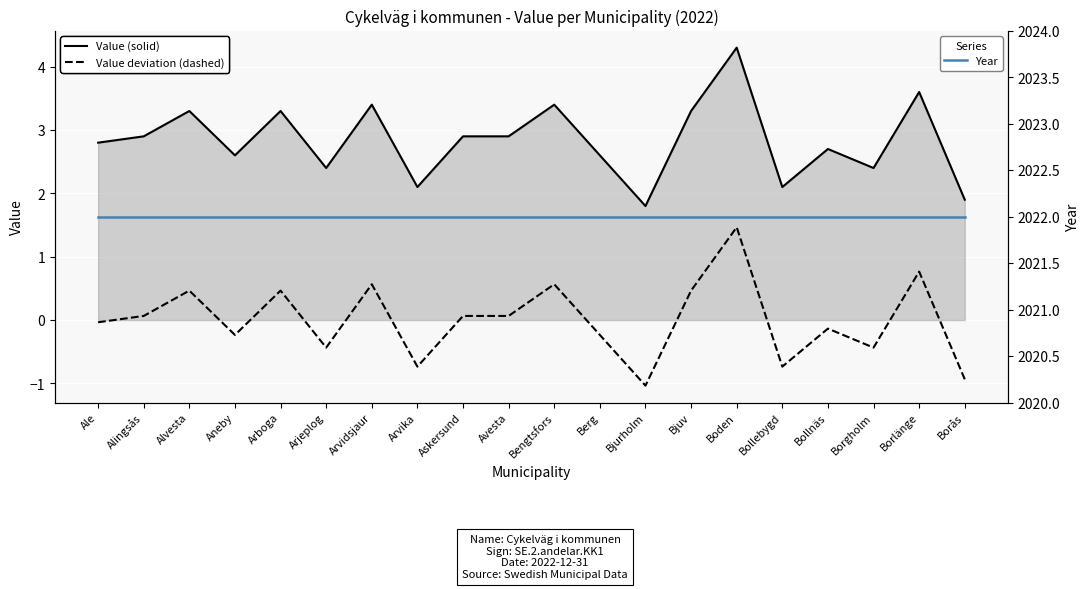

Which label corresponds to the smallest value in the chart?

Bjurholm